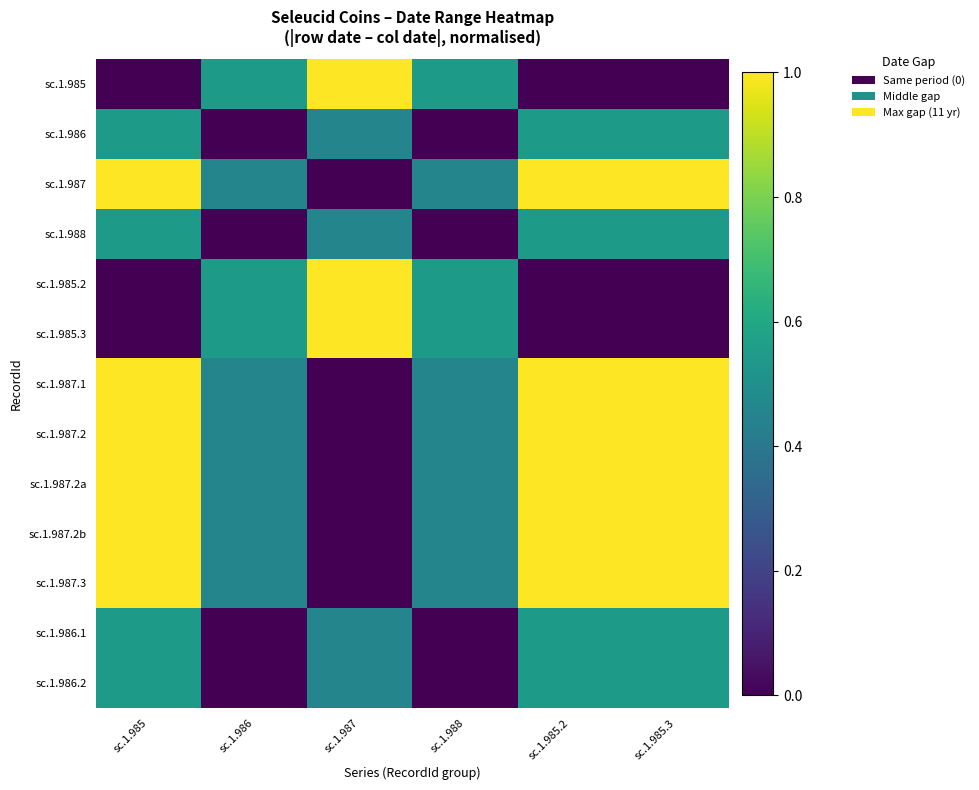

Between sc.1.986 and sc.1.987, which series saw the biggest shift?

sc.1.985